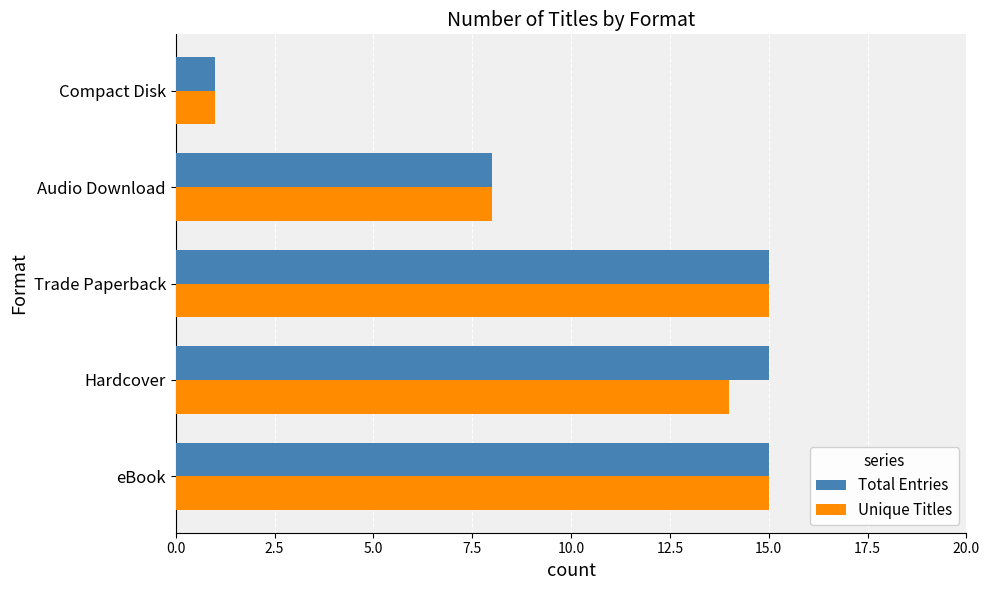

How many values in the Unique Titles series are below 14?

2